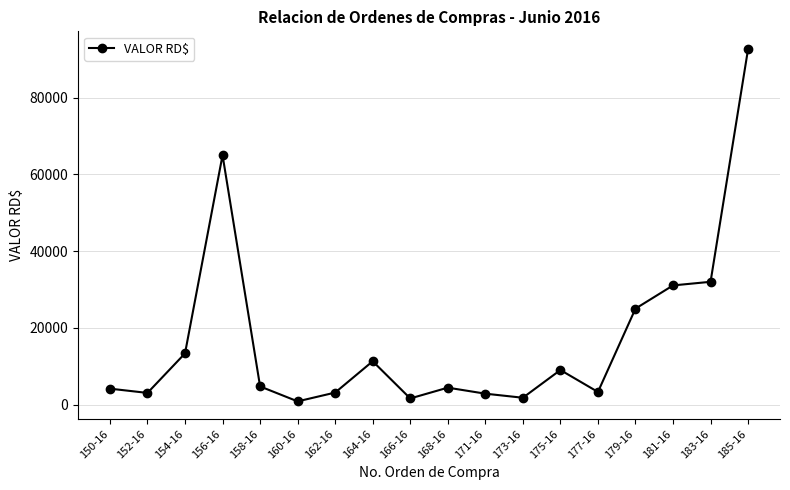

At which category does the data reach its first local valley?

152-16